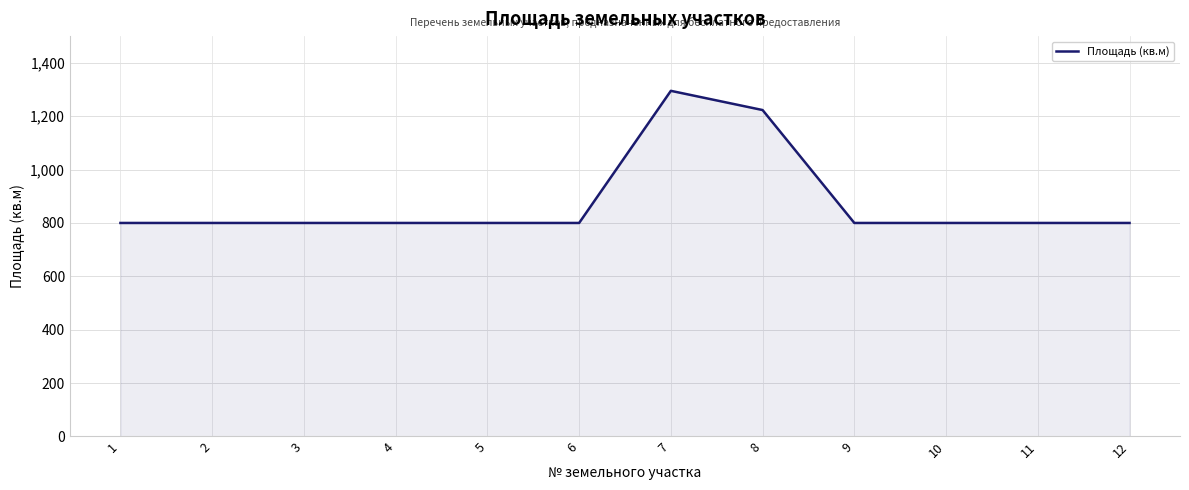

What is the smallest value displayed?

800